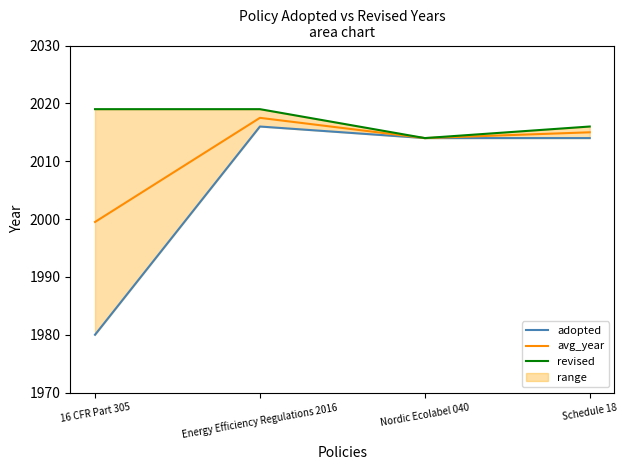

What is the difference between the highest and lowest values at Schedule 18?

2.0